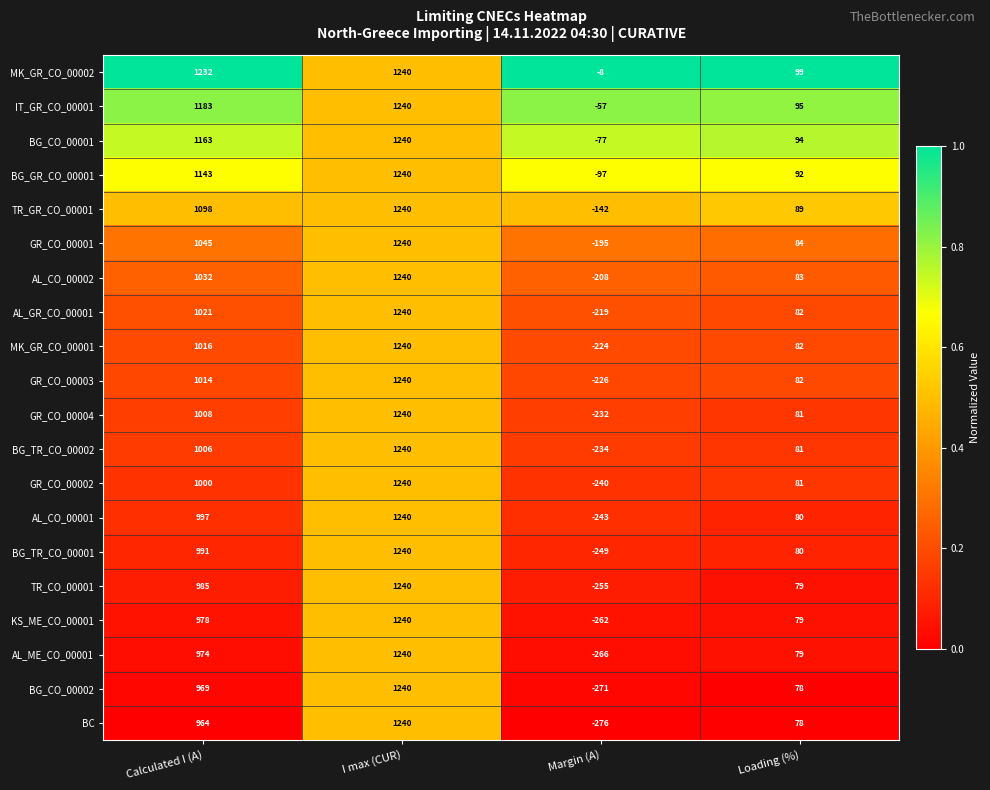

Which series has the widest spread of values?

BC